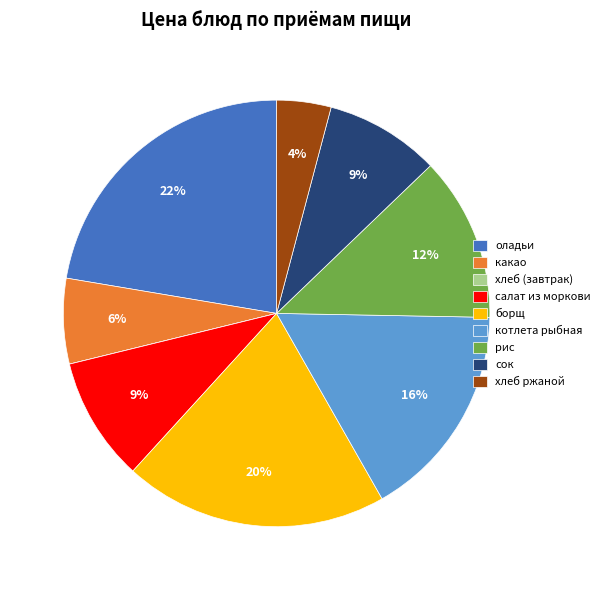

What percentage is the салат из моркови slice, to the nearest percent?

9%